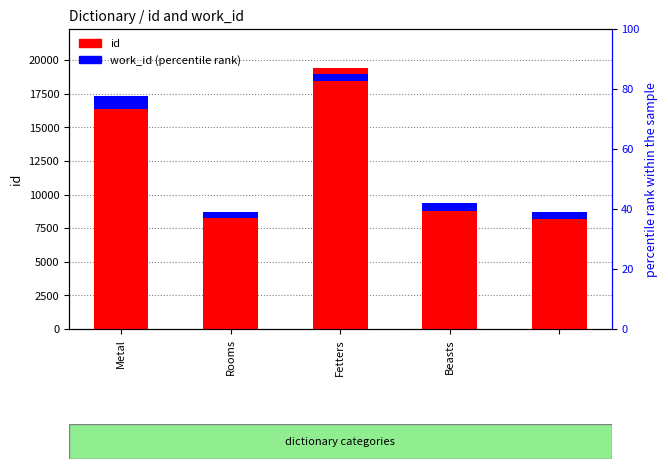

How many values in the work_id (percentile) series are below 504?

2